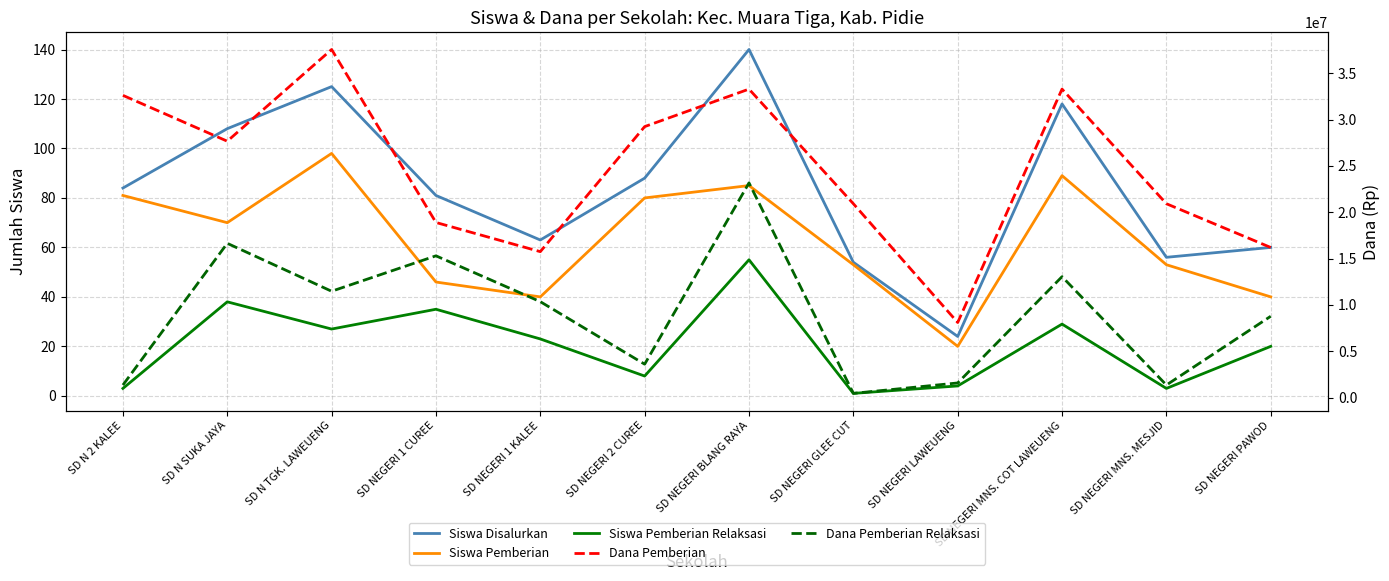

What is the greatest value displayed?

37575000